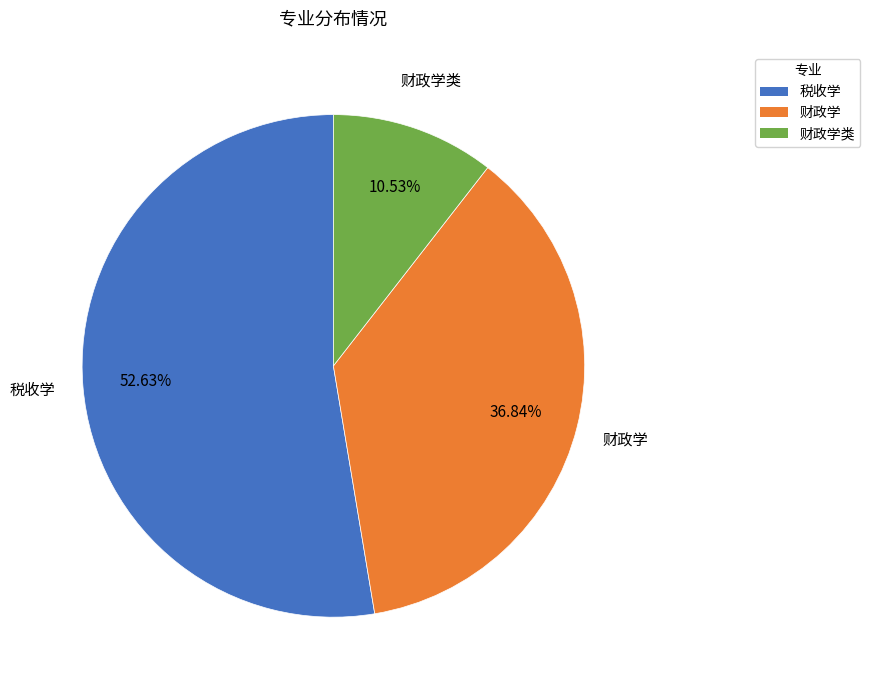

Between 税收学 and 财政学, which is larger?

税收学